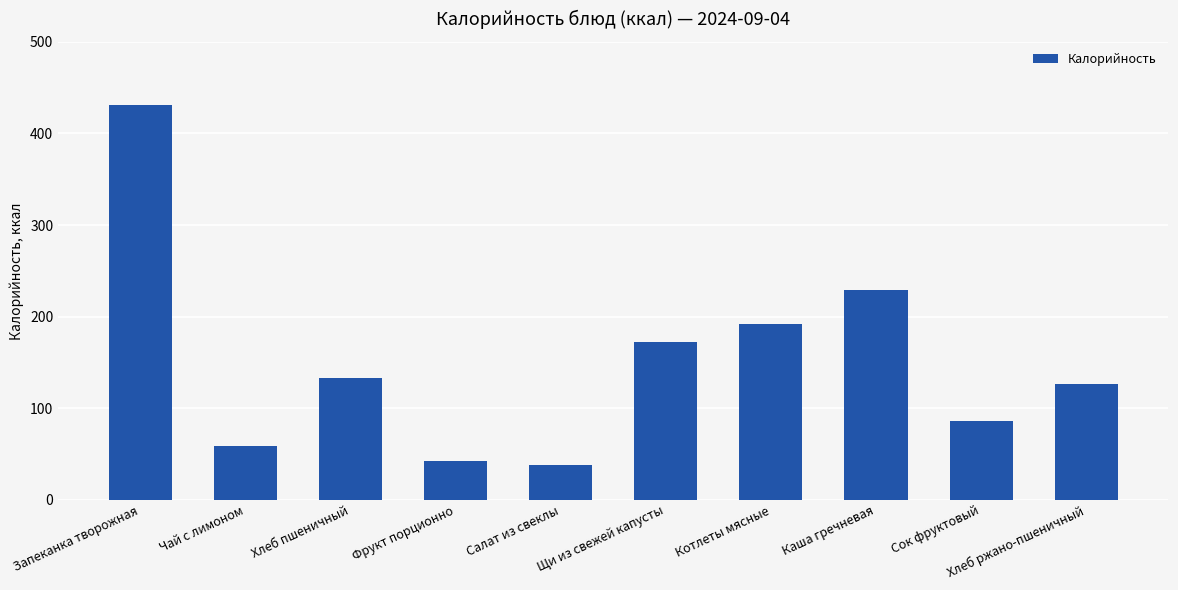

Reading left to right, extract all data points from this chart.

431.0	58.6	133.2	42.7	37.4	171.8	192.0	229.5	86.4	126.7